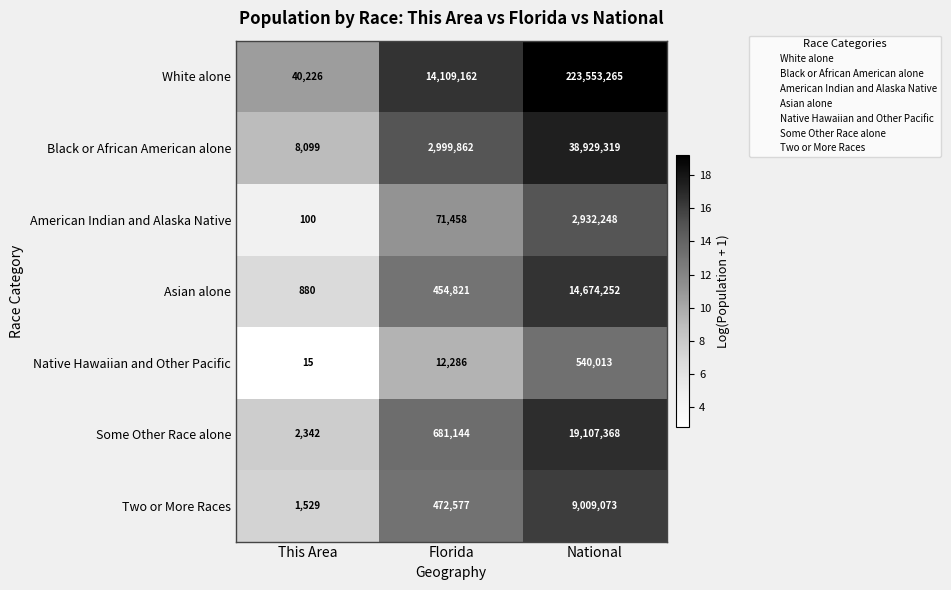

Which label corresponds to the largest value in the chart?

National